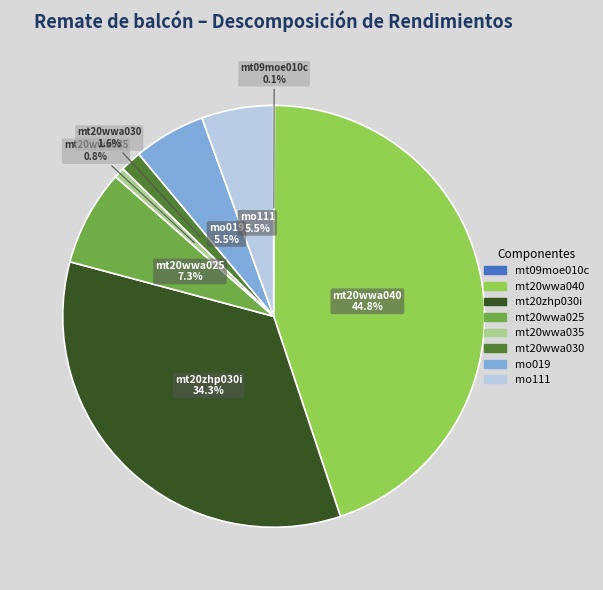

To the nearest percent, what is the average slice percentage?

12%